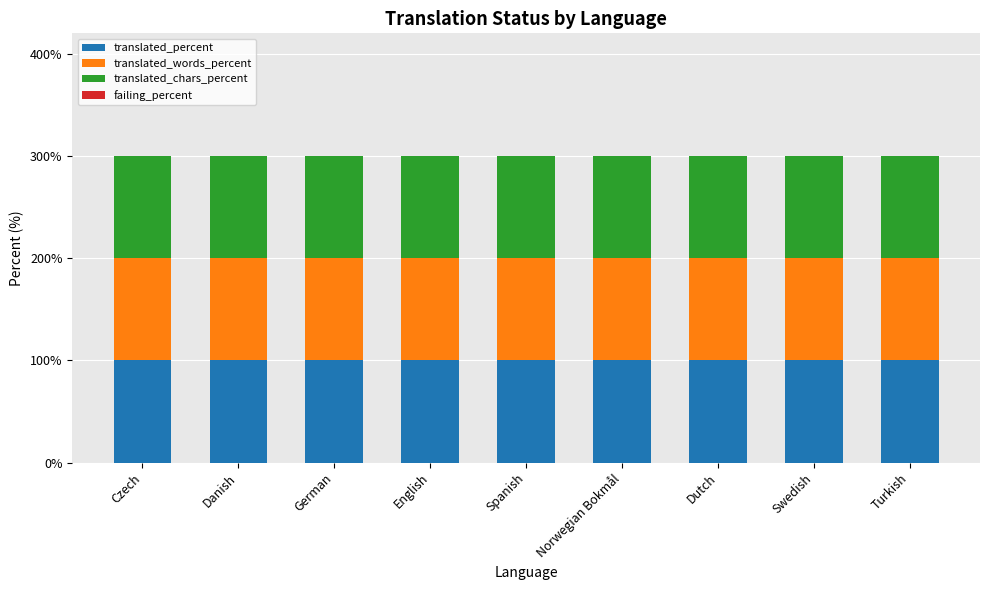

At which category is the sum across all series the highest?

Czech